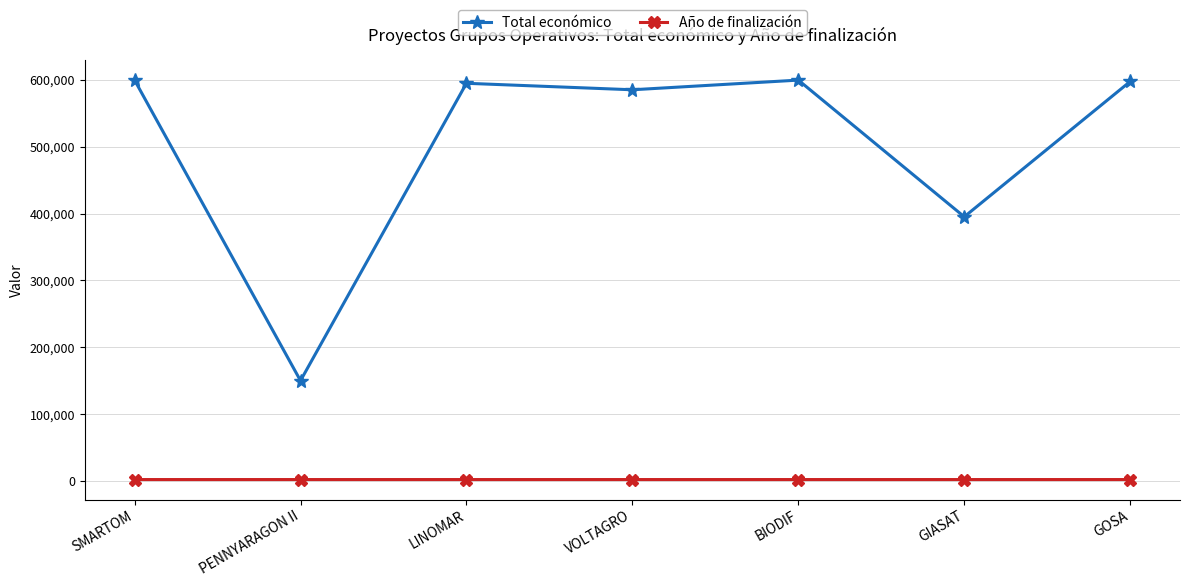

What is the difference between the maximum and minimum values in the Total económico series?

449962